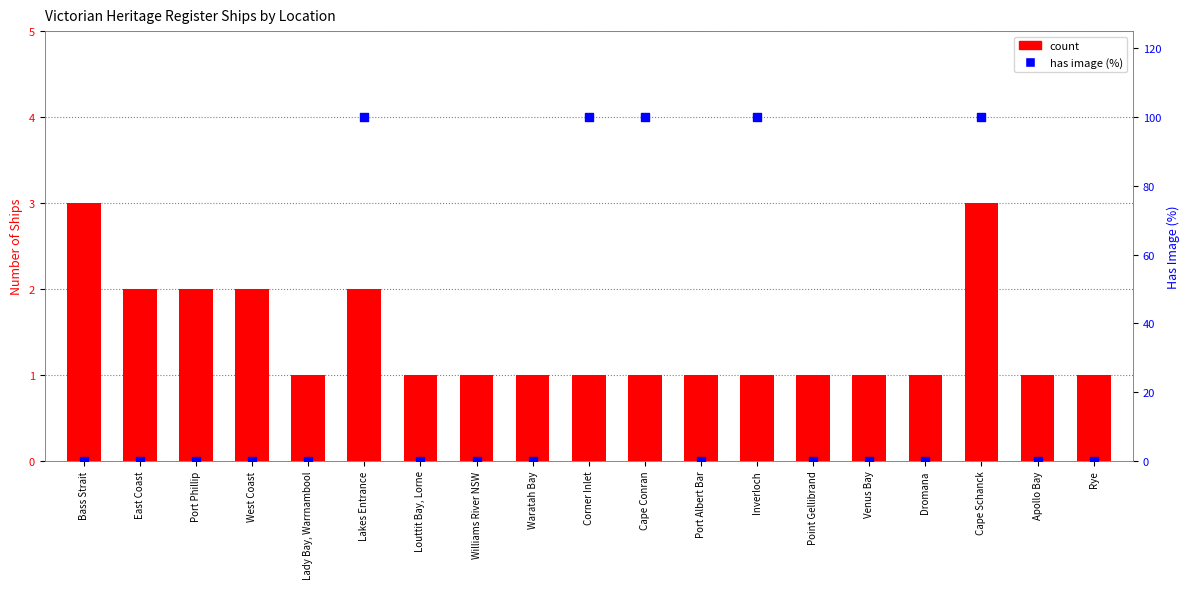

What are all the series names shown in the legend?

count, has image (%)